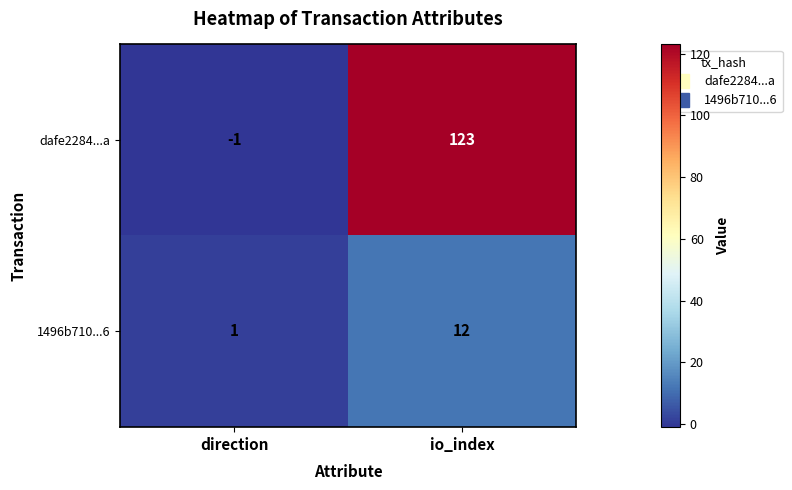

The value of dafe2284...a at io_index is 123. True or false?

True